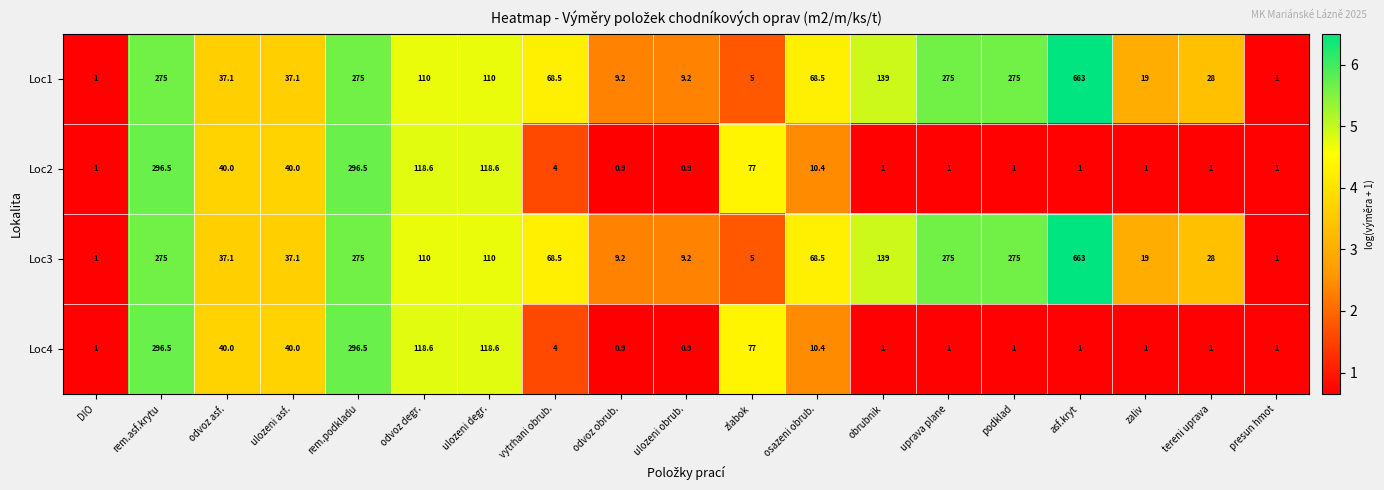

What is the difference between the maximum and second lowest values in the Loc1 series?

662.0